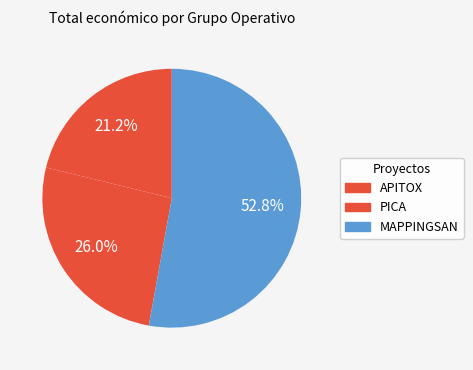

Is MAPPINGSAN the majority of the pie?

Yes